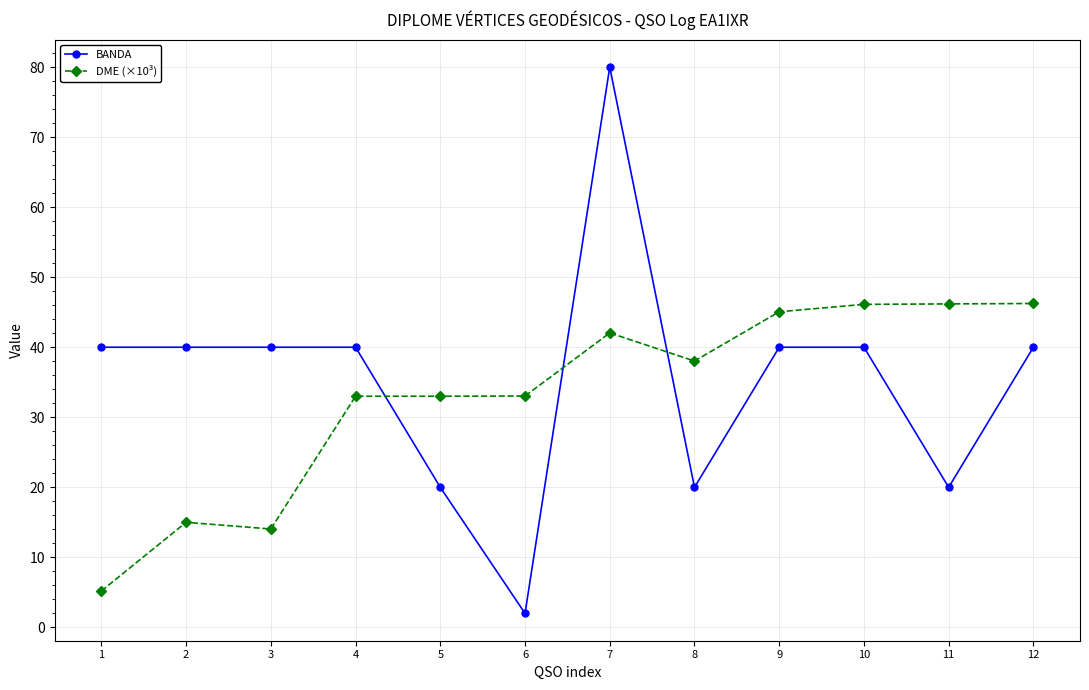

After their last crossing, which series has the higher values: BANDA or DME (×10³)?

DME (×10³)